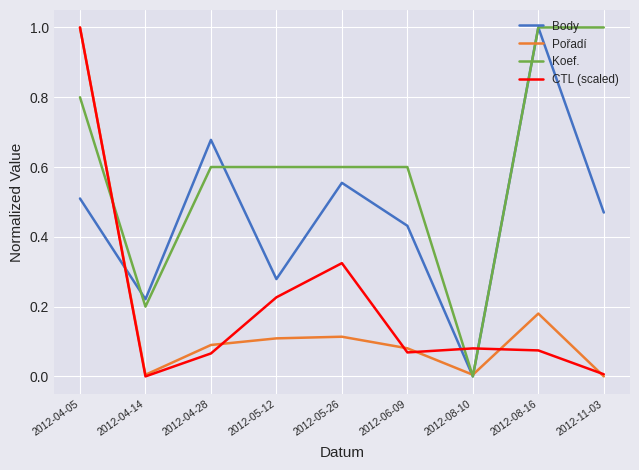

Where is Body nearest to the value 0?

2012-08-10